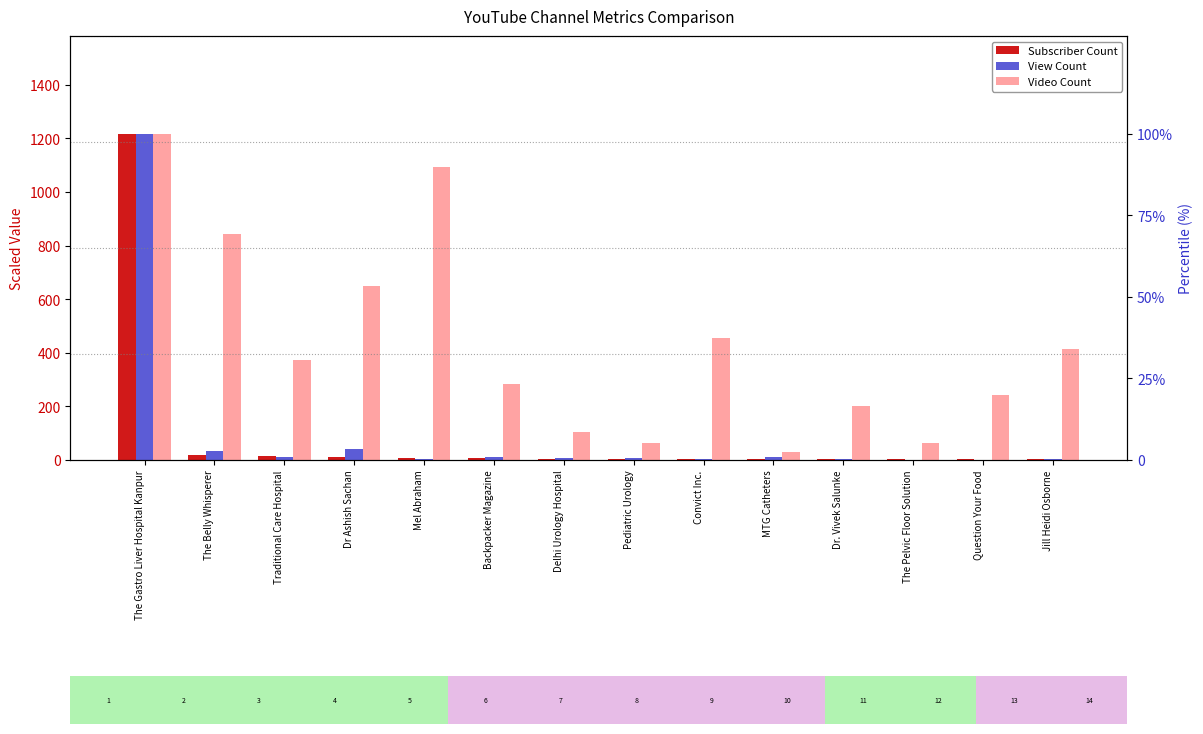

What is the minimum value shown in the chart?

1.2